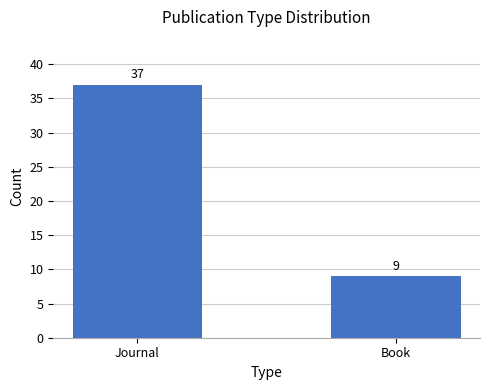

What is the label of the 1st bar from the left?

Journal